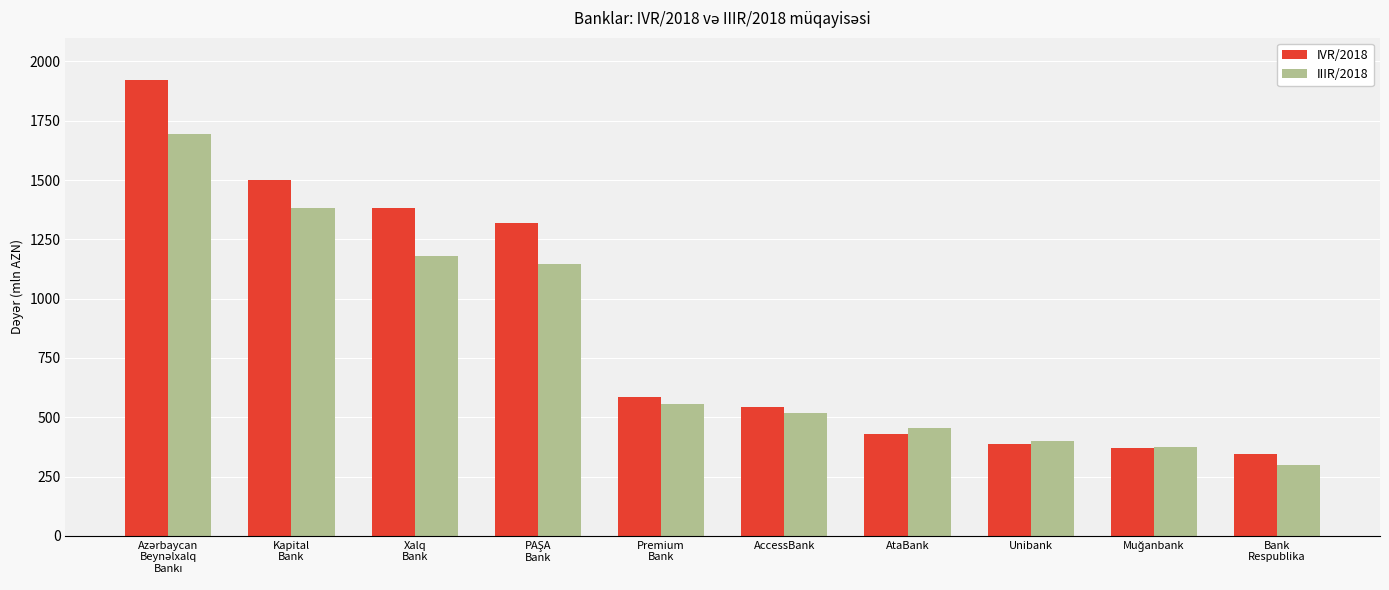

At how many categories does at least one series exceed 622?

4